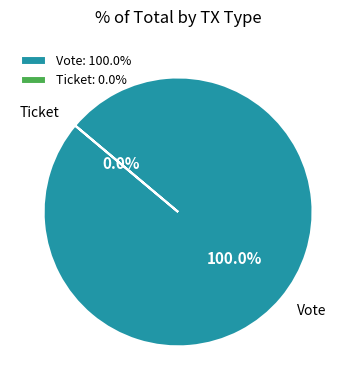

How many slices are in this pie chart?

2